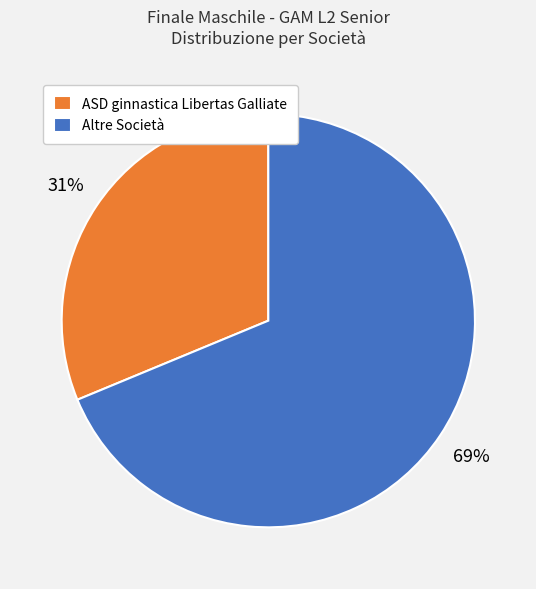

To the nearest percent, what is the average slice percentage?

50%